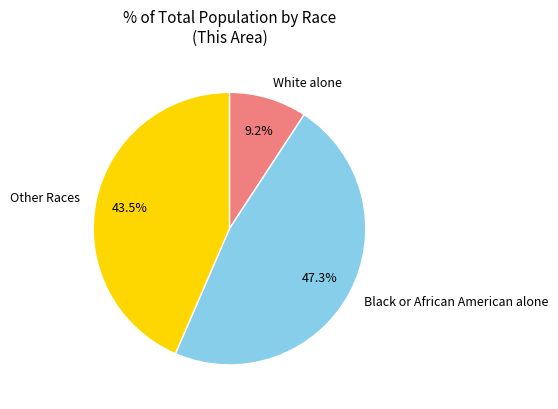

Rank the categories by value from highest to lowest.

Black or African American alone, Other Races, White alone